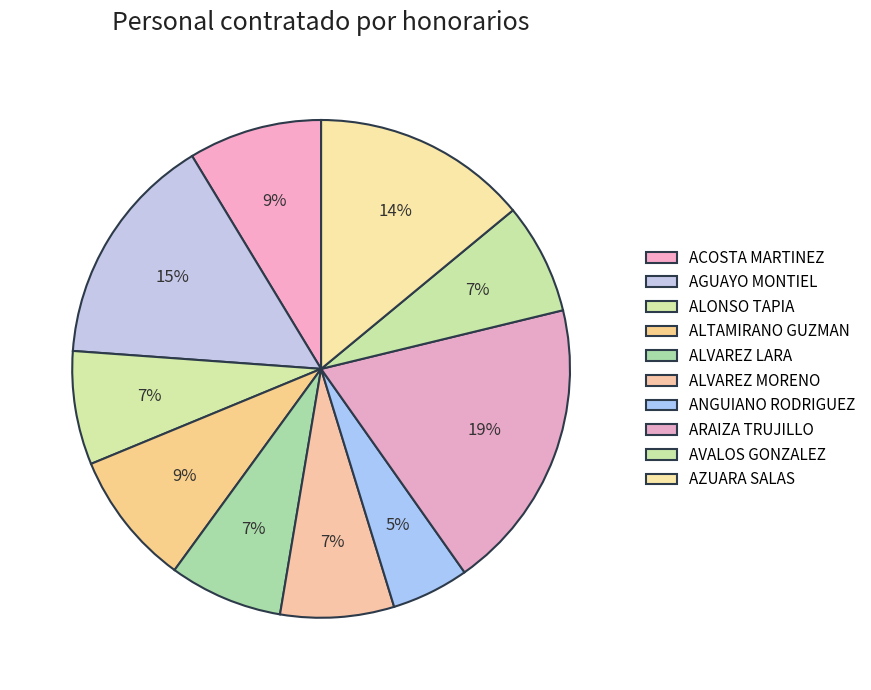

How many slices are in this pie chart?

10